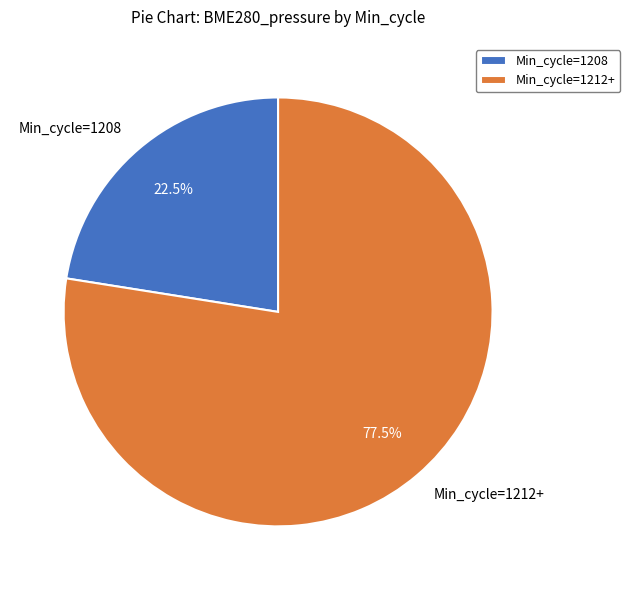

Which has a higher value, Min_cycle=1212+ or Min_cycle=1208?

Min_cycle=1212+